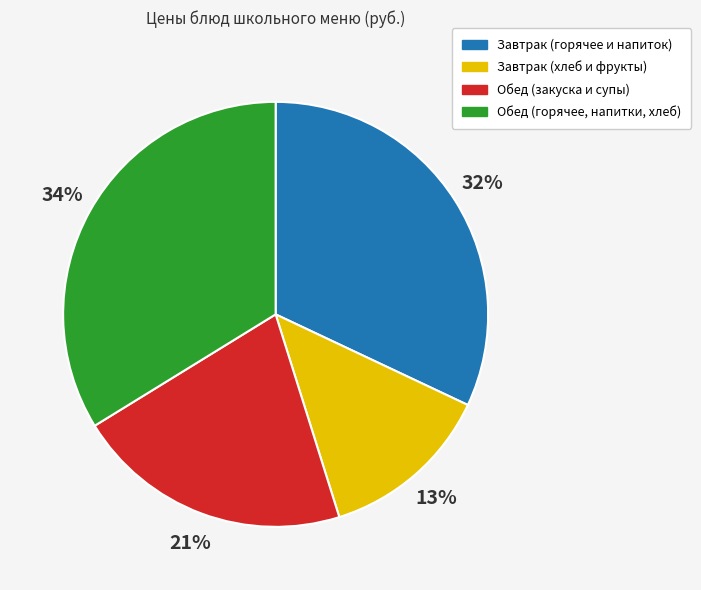

To the nearest percent, what is the average slice percentage?

25%